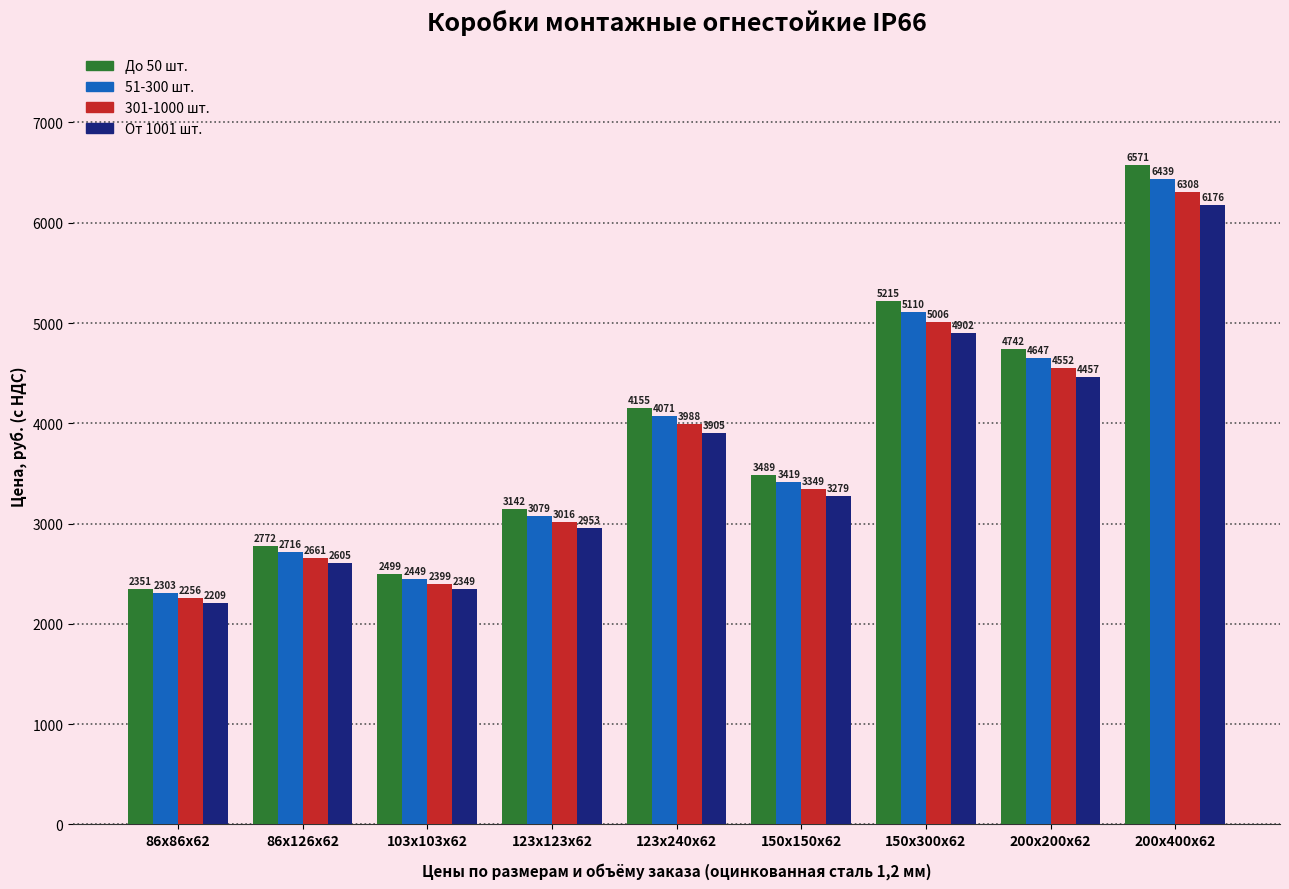

What is the label of the 3rd bar from the right?

150х300х62